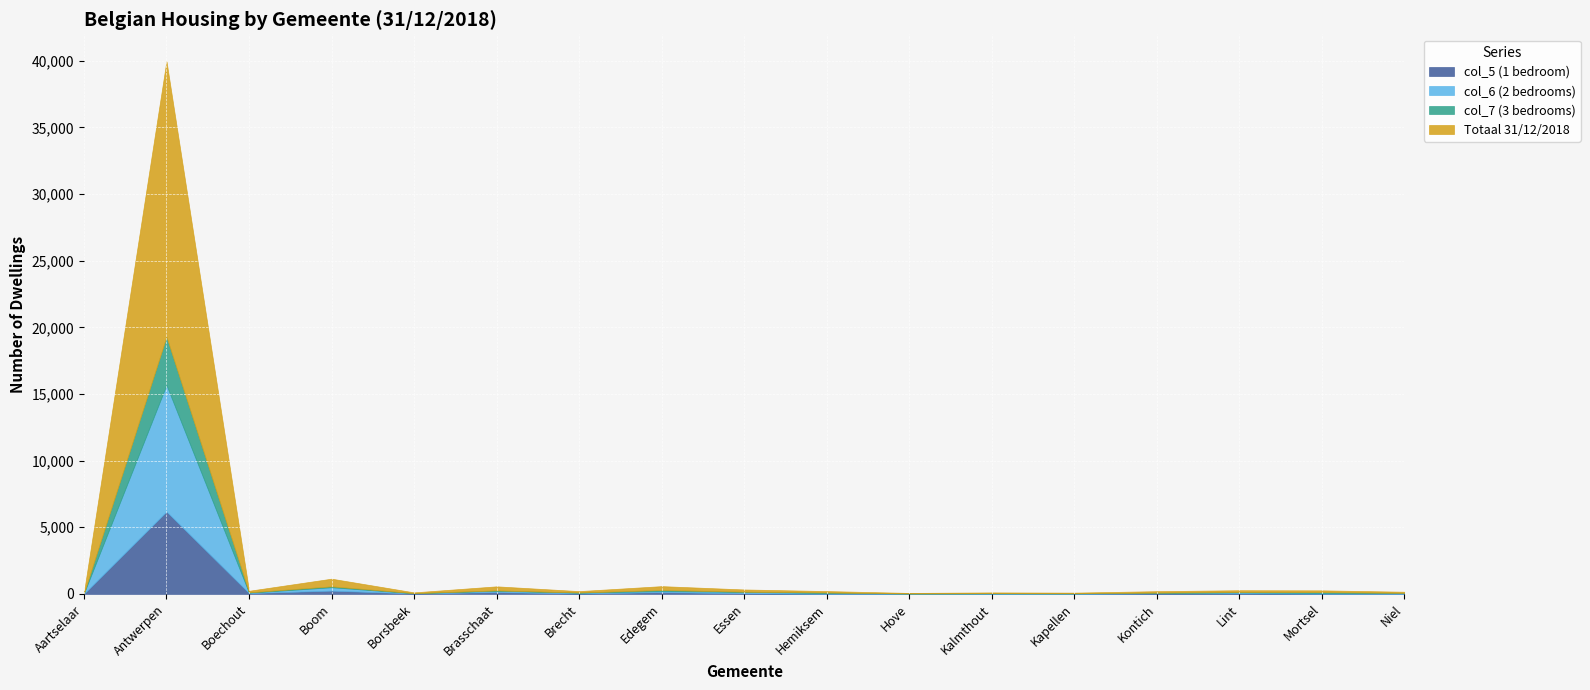

At which category is the sum across all series the highest?

Antwerpen